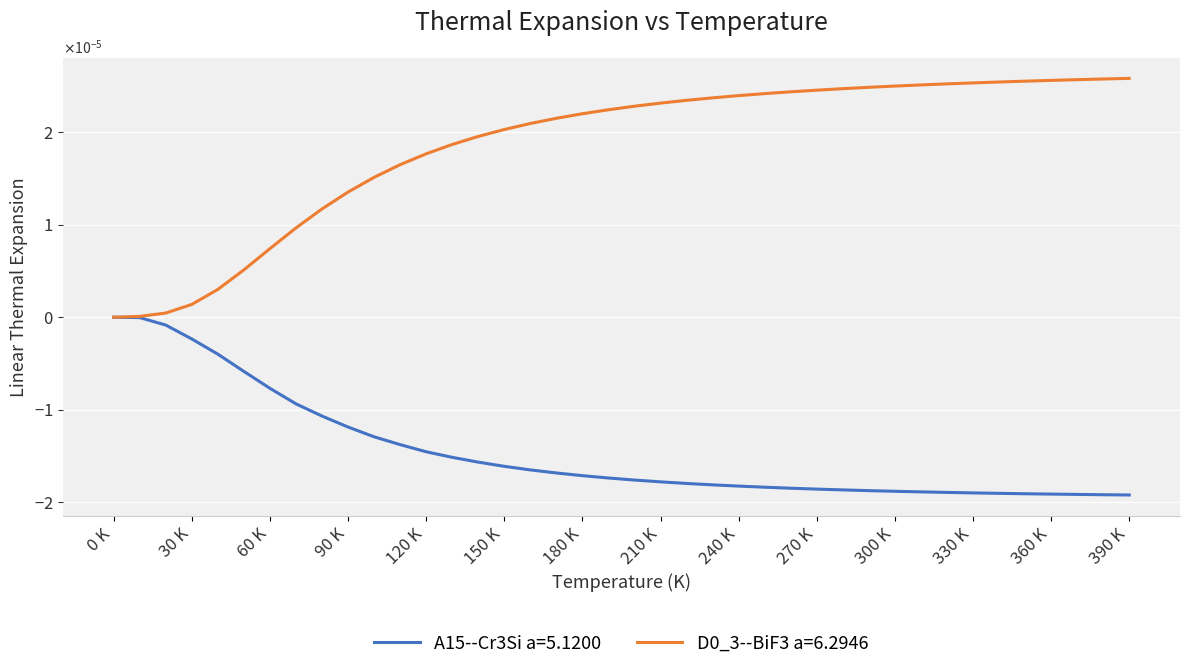

Does the chart have visible grid lines?

Yes